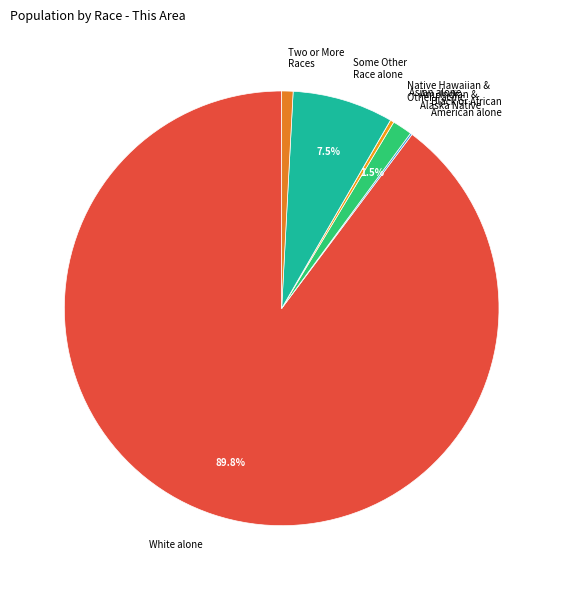

Which slice represents more than half of the pie?

White alone